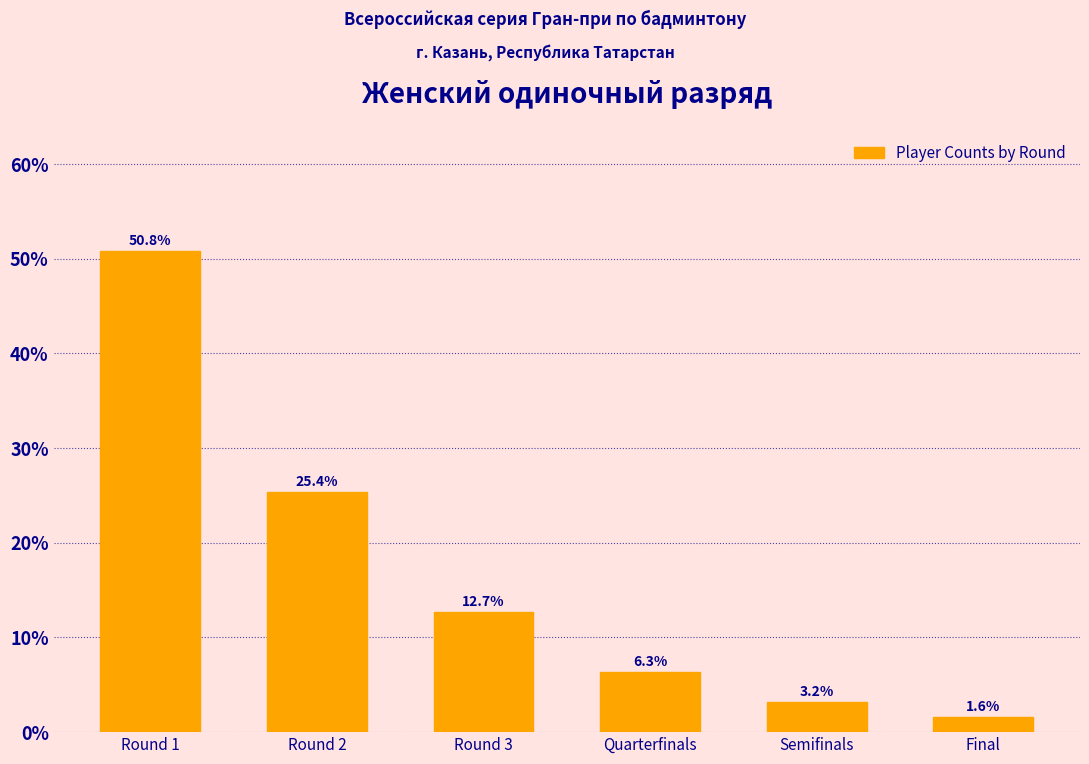

Reading left to right, transcribe all the data shown in this chart.

50.8	25.4	12.7	6.3	3.2	1.6